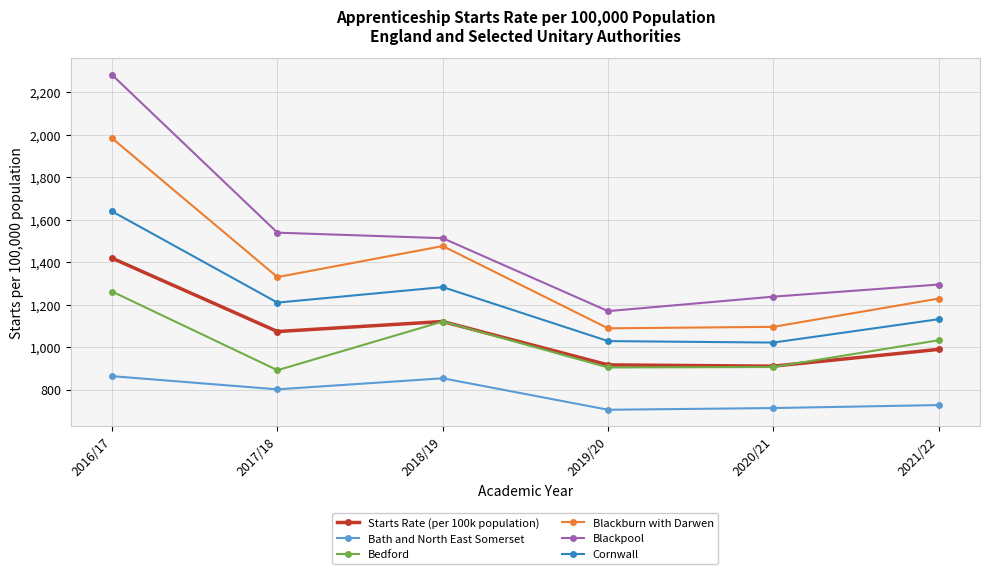

What is the value of the Blackburn with Darwen point at the 1st from the left?

1984